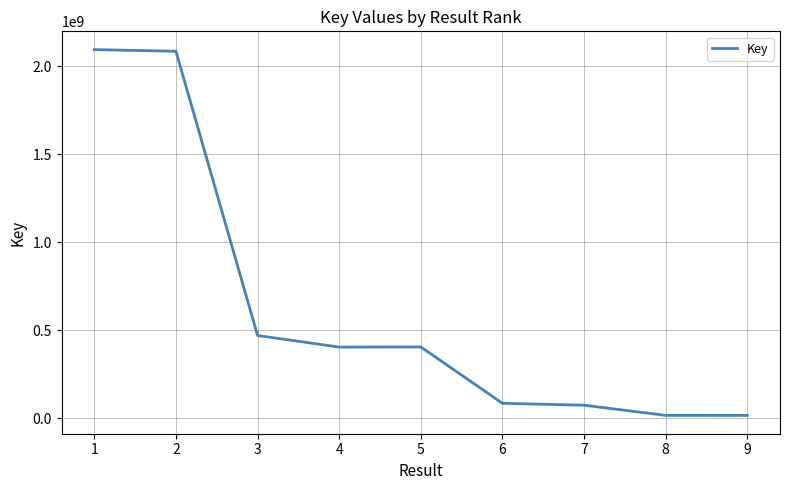

What is the sum of the values at 4 and 5?

810200477